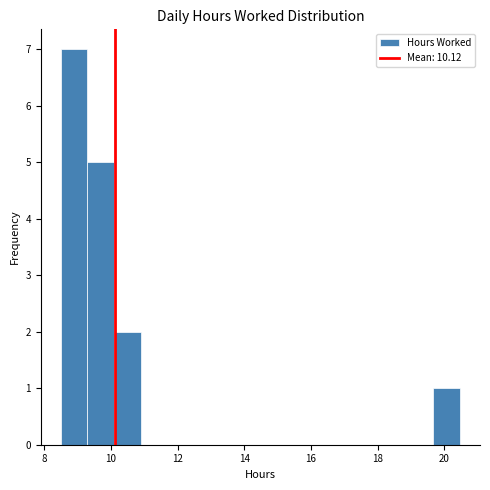

Read against the x-axis, roughly where is the centre of the tallest bar?

8.8